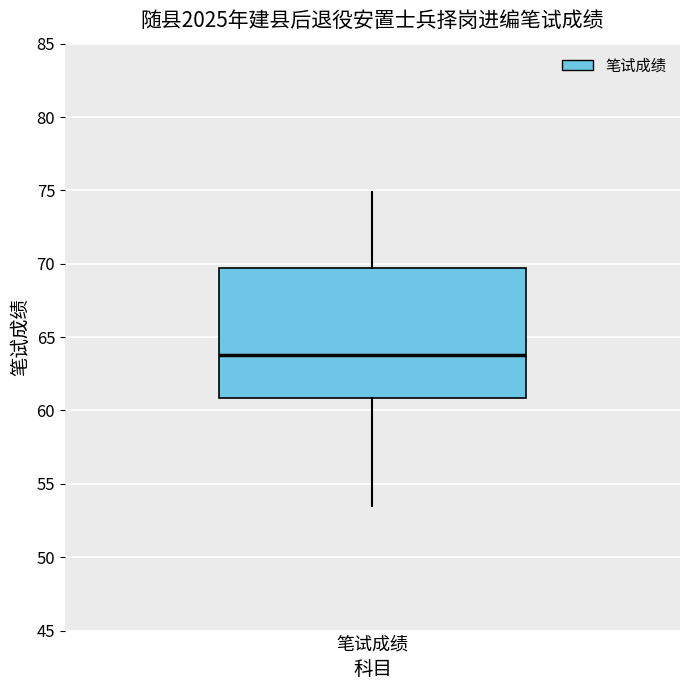

Read this box plot against the y-axis: the position of the median line, the range covered by the box, and the ends of both whiskers. The values are not printed on the chart, so give them approximately, as read against the axis.

median 64.0, box 61.0 to 69.5, whiskers 53.5 to 75.0